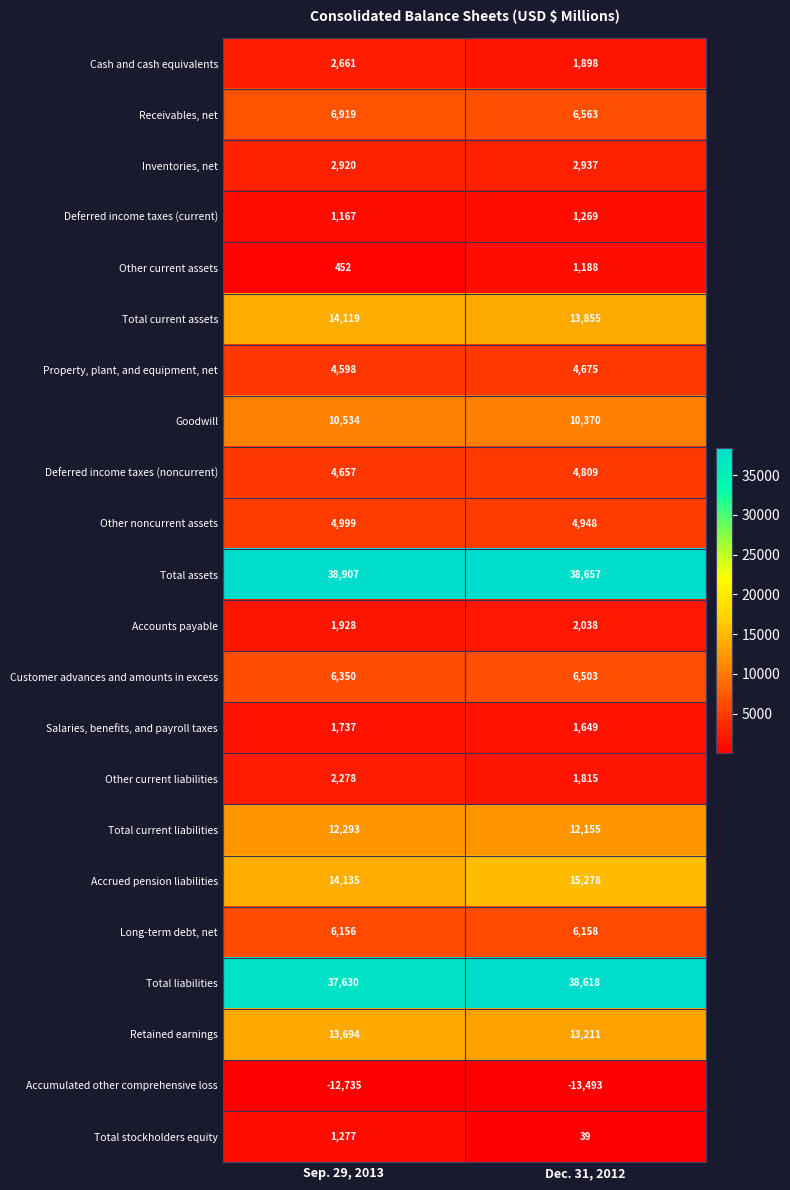

At which category is the sum across all series the highest?

Sep. 29, 2013